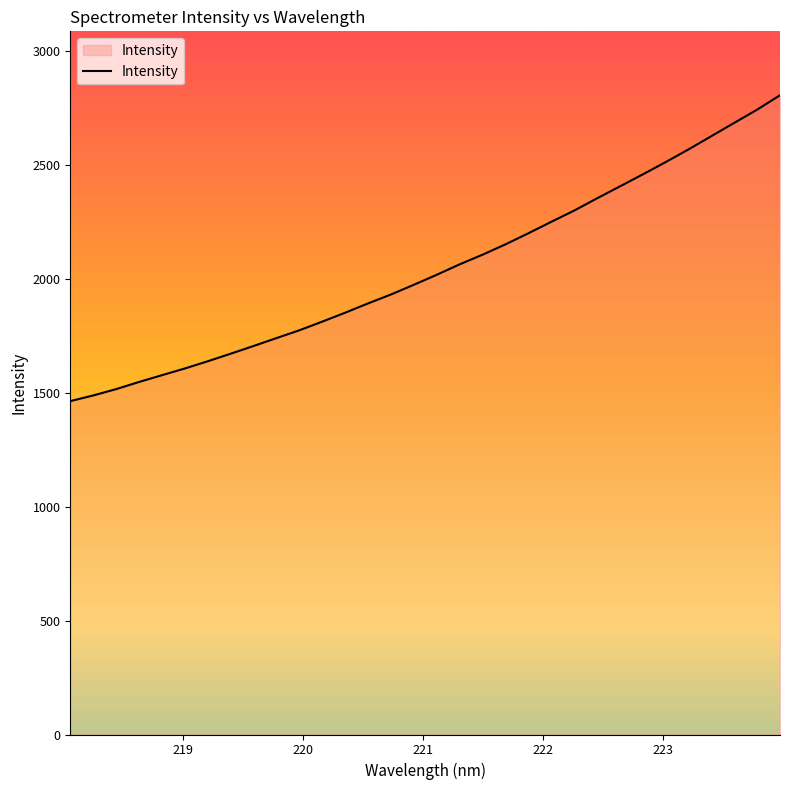

What is the maximum value shown in the chart?

2807.2